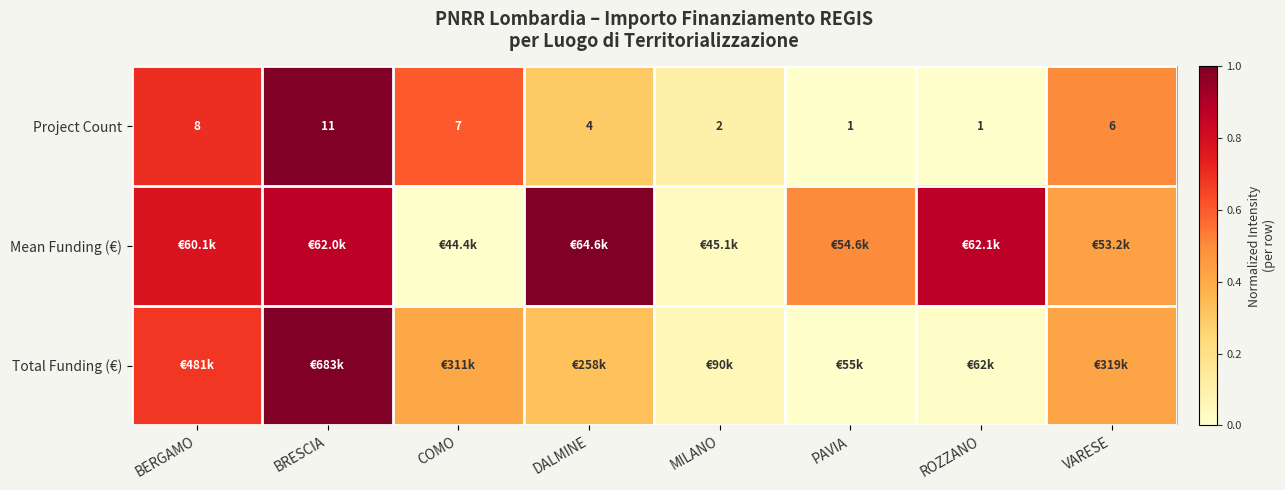

Where does the Project Count series first go above 6?

BERGAMO